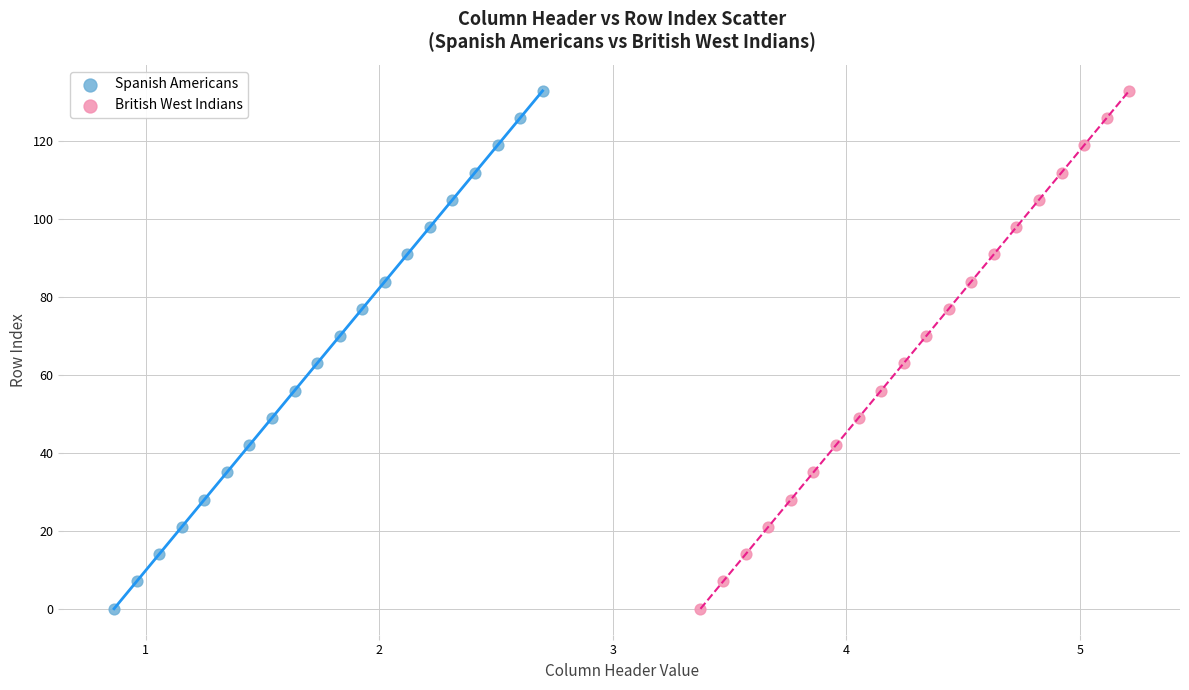

What are all the series names shown in the legend?

Spanish Americans, British West Indians